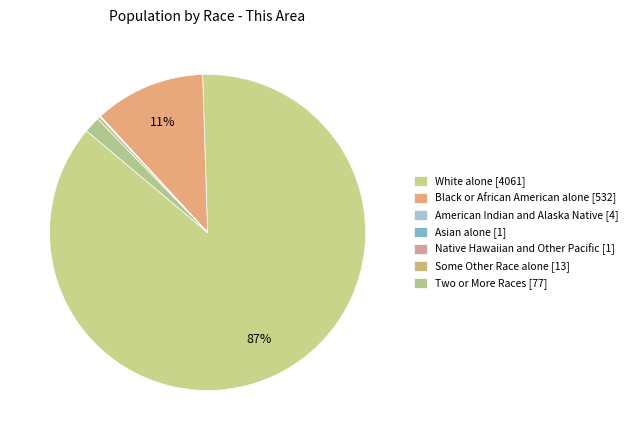

Rank the categories by value from lowest to highest.

Asian alone [1], Native Hawaiian and Other Pacific [1], American Indian and Alaska Native [4], Some Other Race alone [13], Two or More Races [77], Black or African American alone [532], White alone [4061]